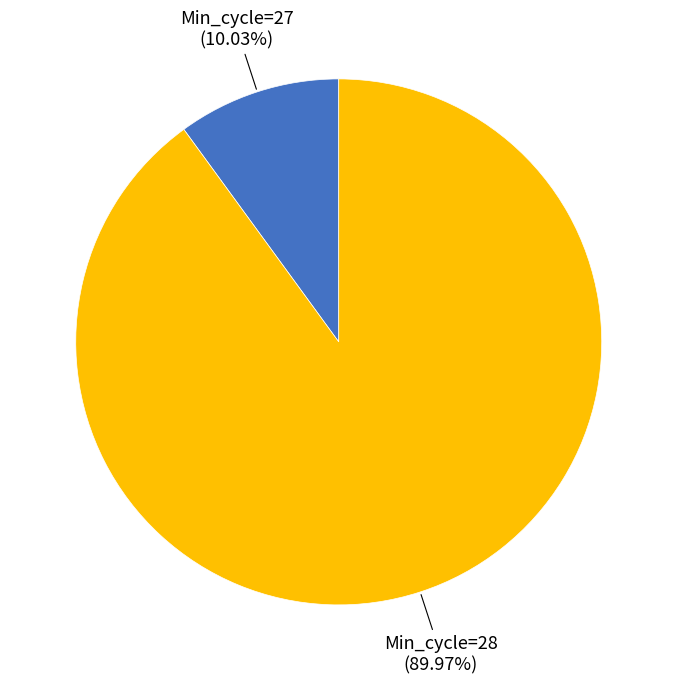

Which category has the smallest portion of the pie?

Min_cycle=27